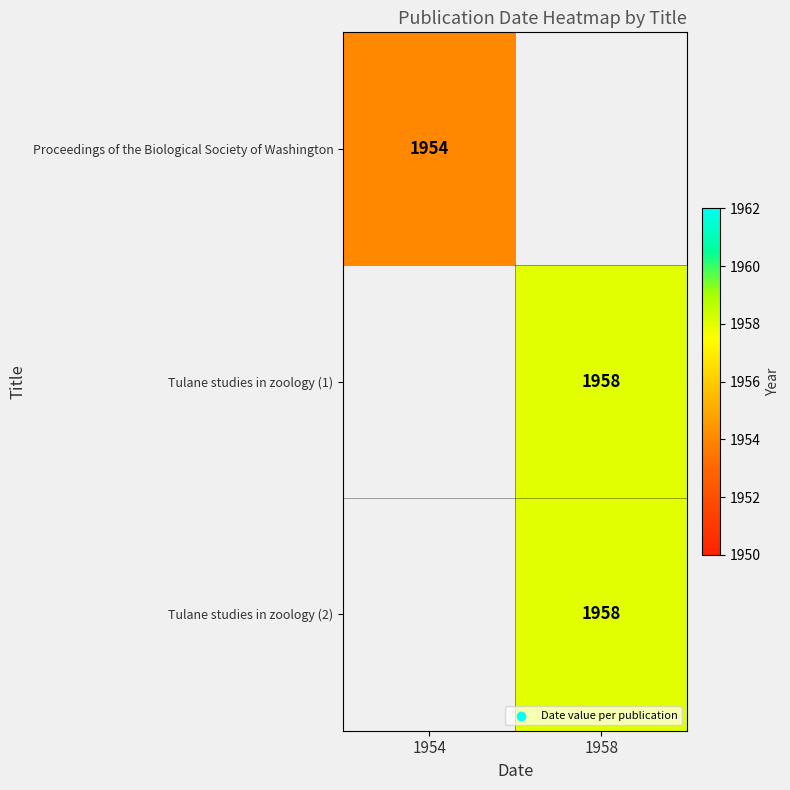

What is the minimum value shown in the chart?

1954.0